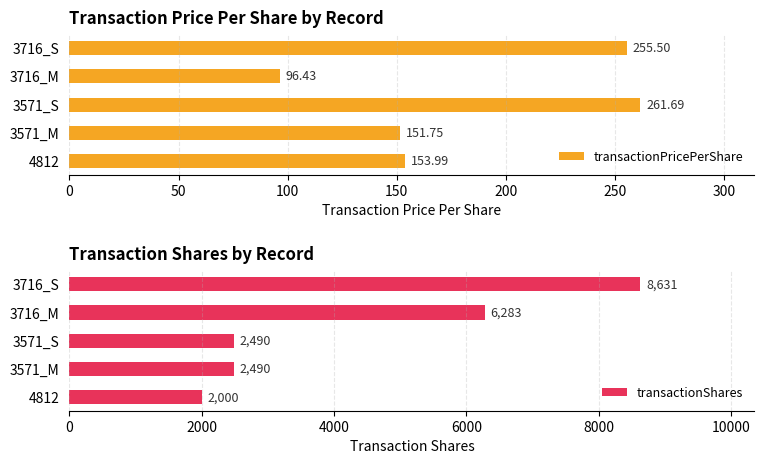

What are all the series names shown in the legend?

transactionPricePerShare, transactionShares